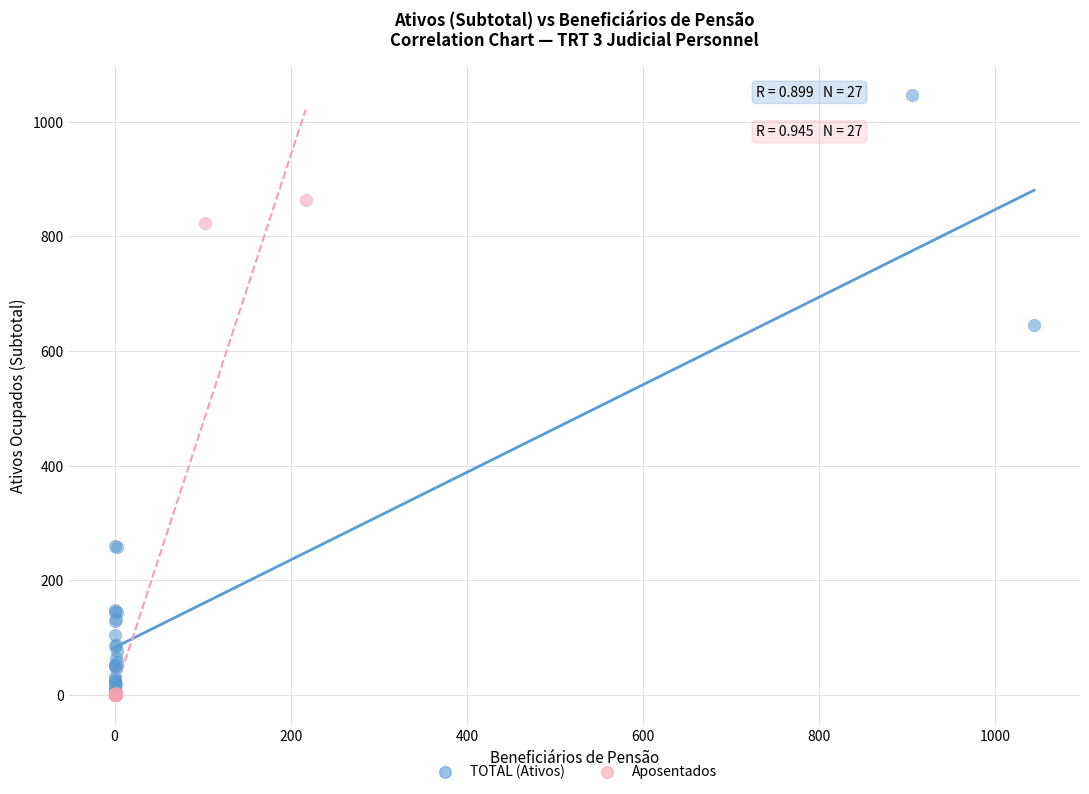

Which series contains the highest Y value?

TOTAL (Ativos)